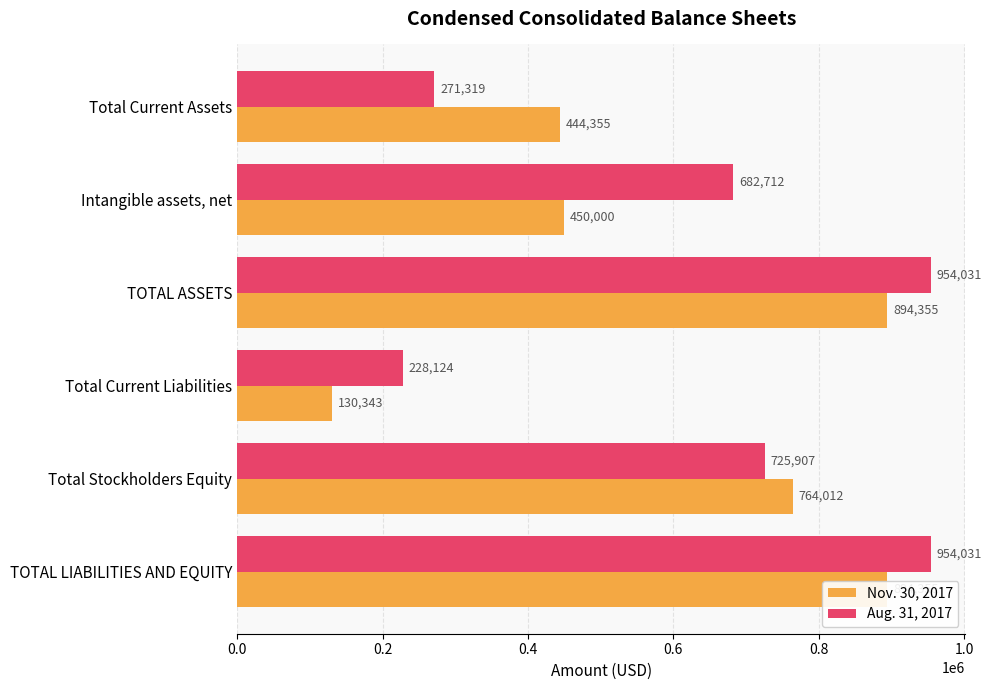

The Aug. 31, 2017 series shows 271319 at Total Current Assets. True or false?

True